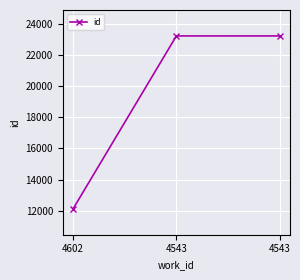

Reading left to right, transcribe all the data shown in this chart.

12119	23233	23234